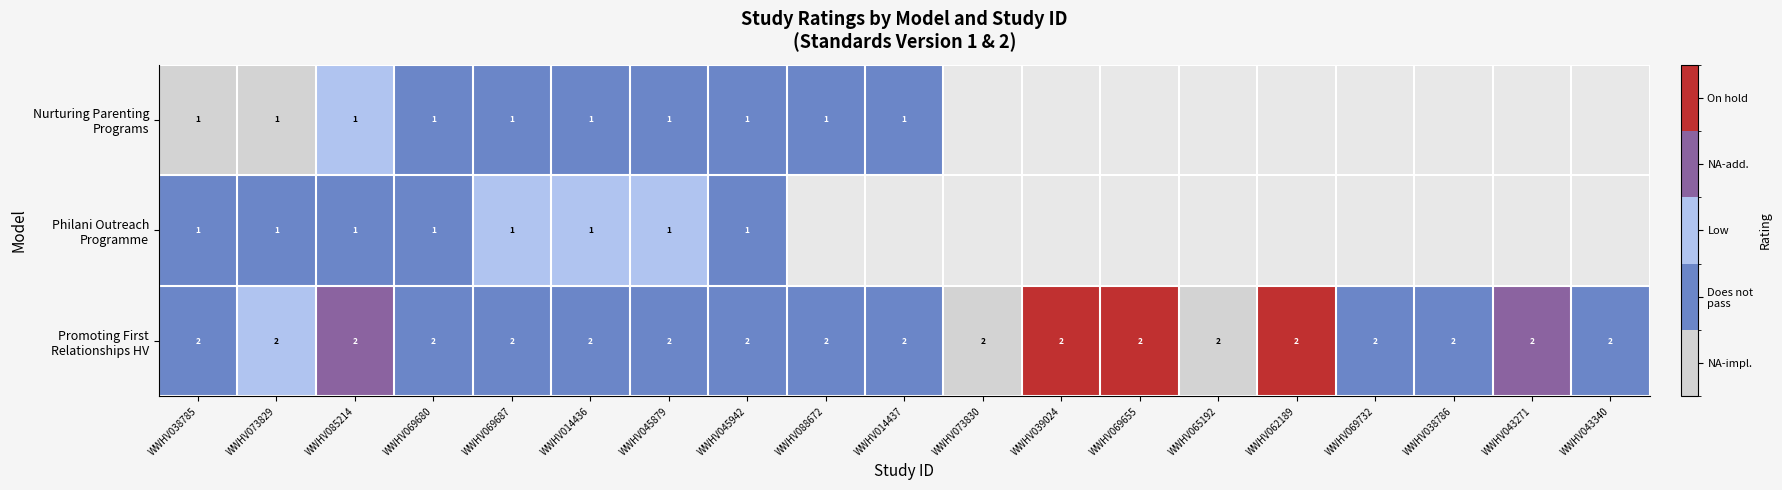

At how many categories does at least one series exceed 2?

5